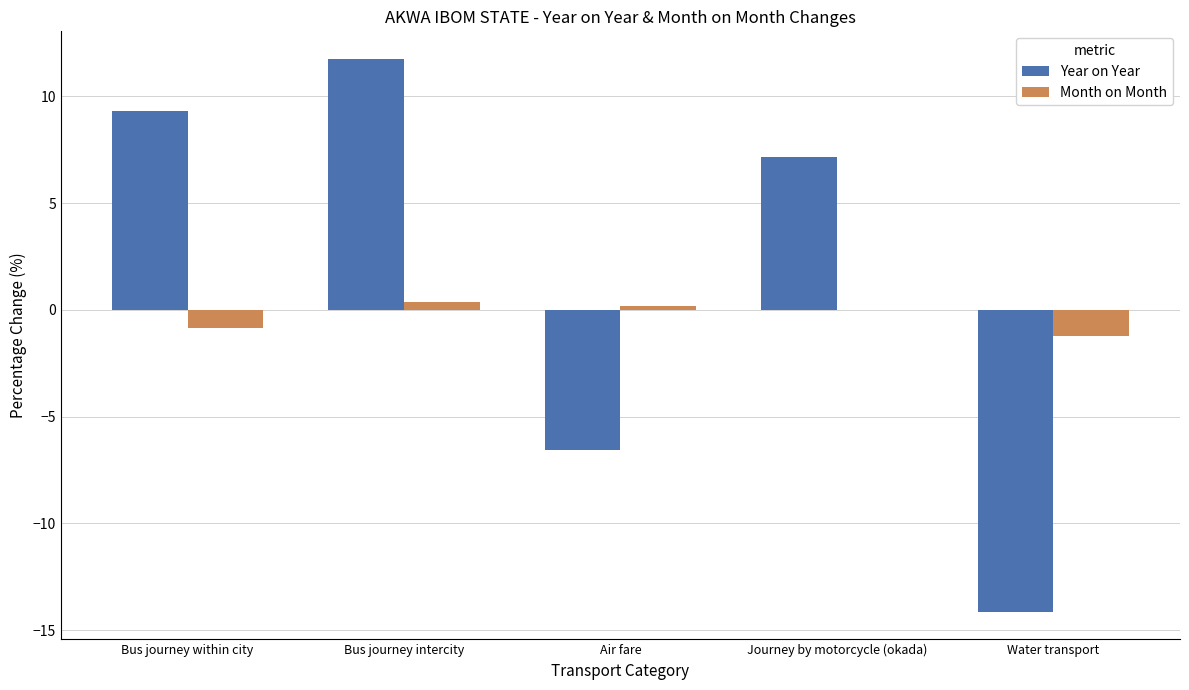

What are all the series names shown in the legend?

Year on Year, Month on Month